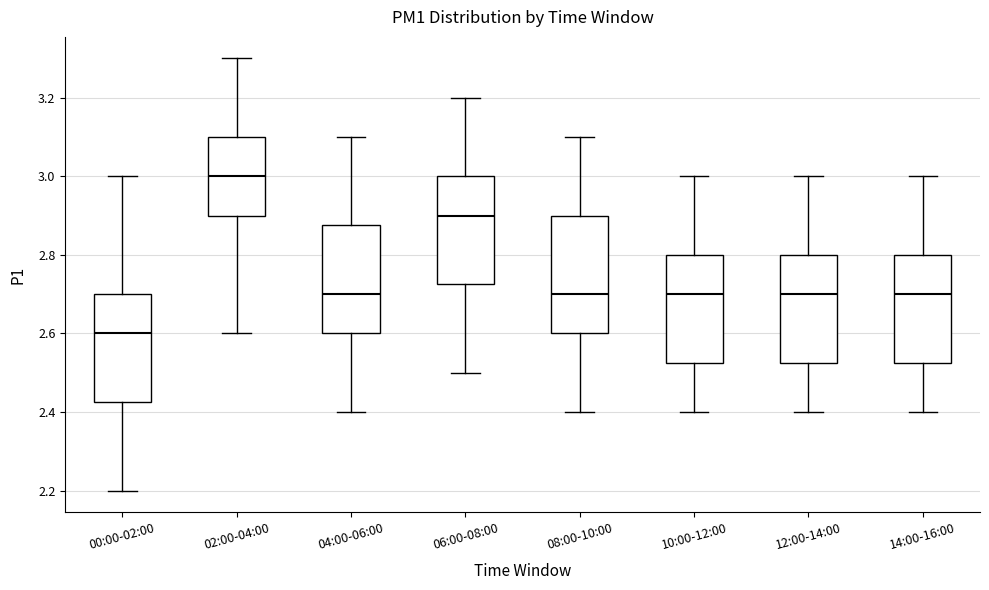

Reading left to right, read every box against the y-axis: the position of its median line, the range the box covers, and the ends of its whiskers. The values are not printed on the chart, so give them approximately, as read against the axis.

00:00-02:00: median 2.60, box 2.42 to 2.70, whiskers 2.20 to 3.00
02:00-04:00: median 3.00, box 2.90 to 3.10, whiskers 2.60 to 3.30
04:00-06:00: median 2.70, box 2.60 to 2.88, whiskers 2.40 to 3.10
06:00-08:00: median 2.90, box 2.72 to 3.00, whiskers 2.50 to 3.20
08:00-10:00: median 2.70, box 2.60 to 2.90, whiskers 2.40 to 3.10
10:00-12:00: median 2.70, box 2.52 to 2.80, whiskers 2.40 to 3.00
12:00-14:00: median 2.70, box 2.52 to 2.80, whiskers 2.40 to 3.00
14:00-16:00: median 2.70, box 2.52 to 2.80, whiskers 2.40 to 3.00